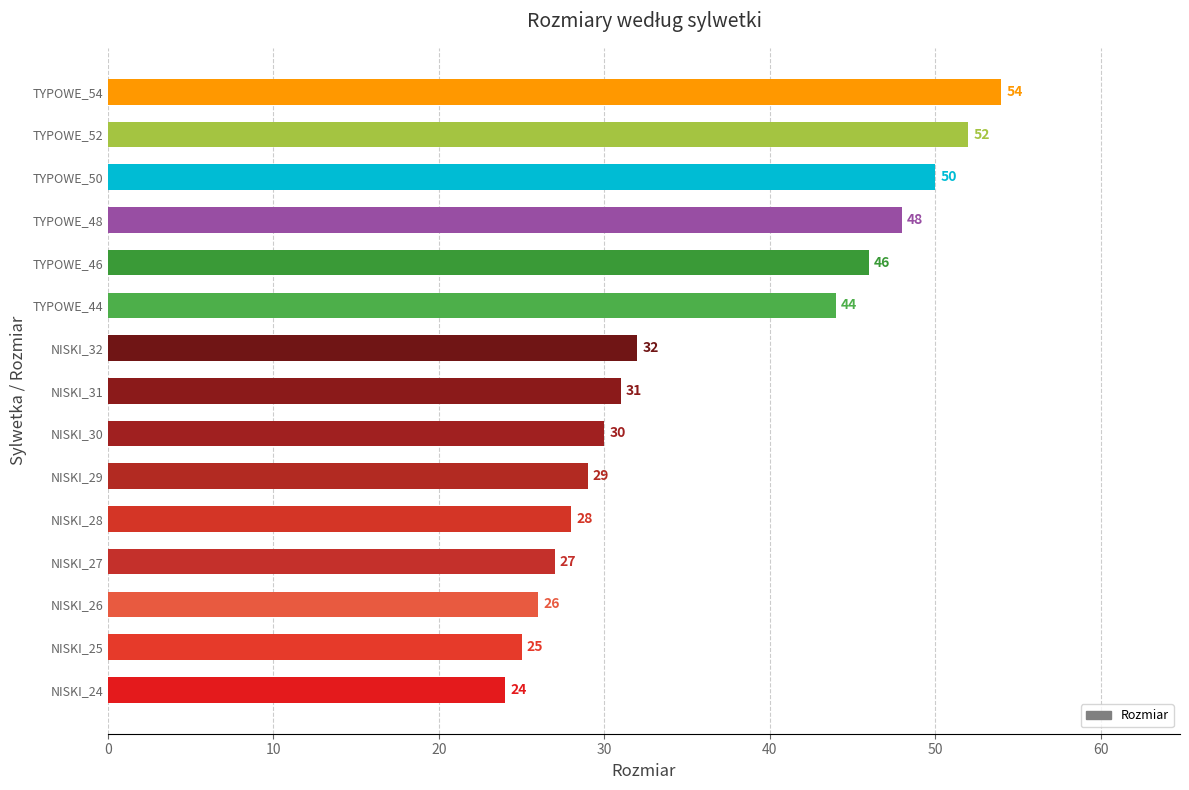

The chart shows a value of 57 at TYPOWE_44. True or false?

False